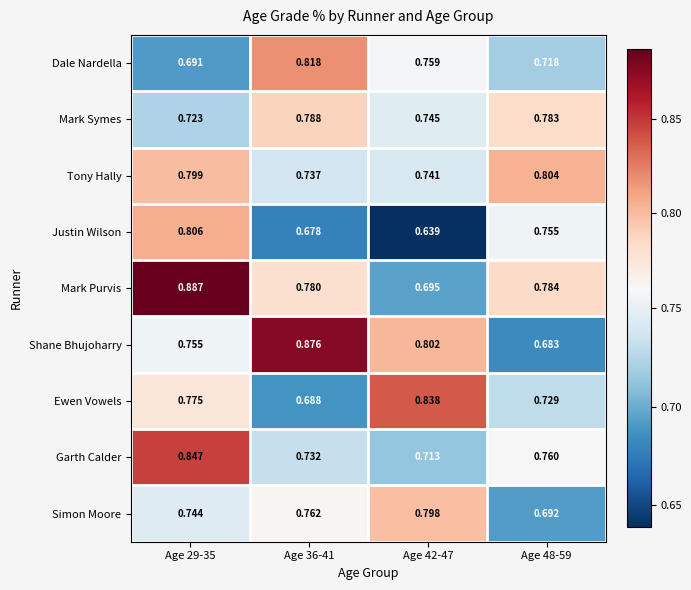

Which series has the largest total across all categories?

Mark Purvis